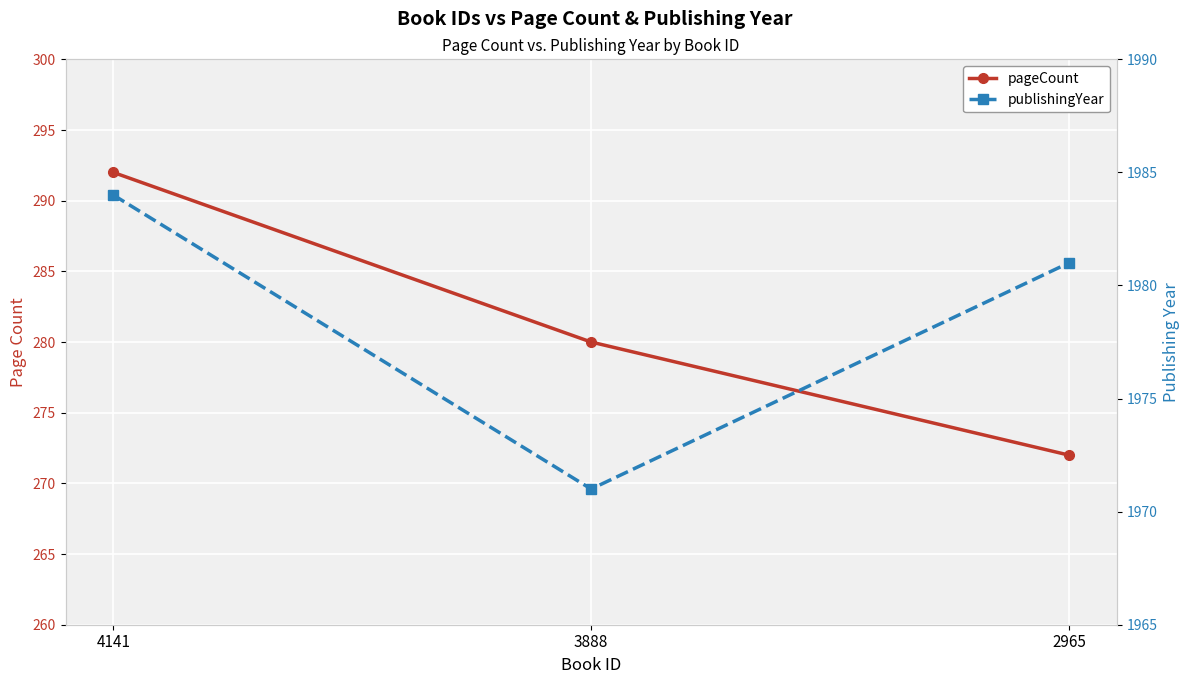

How many lines are shown in the chart?

2